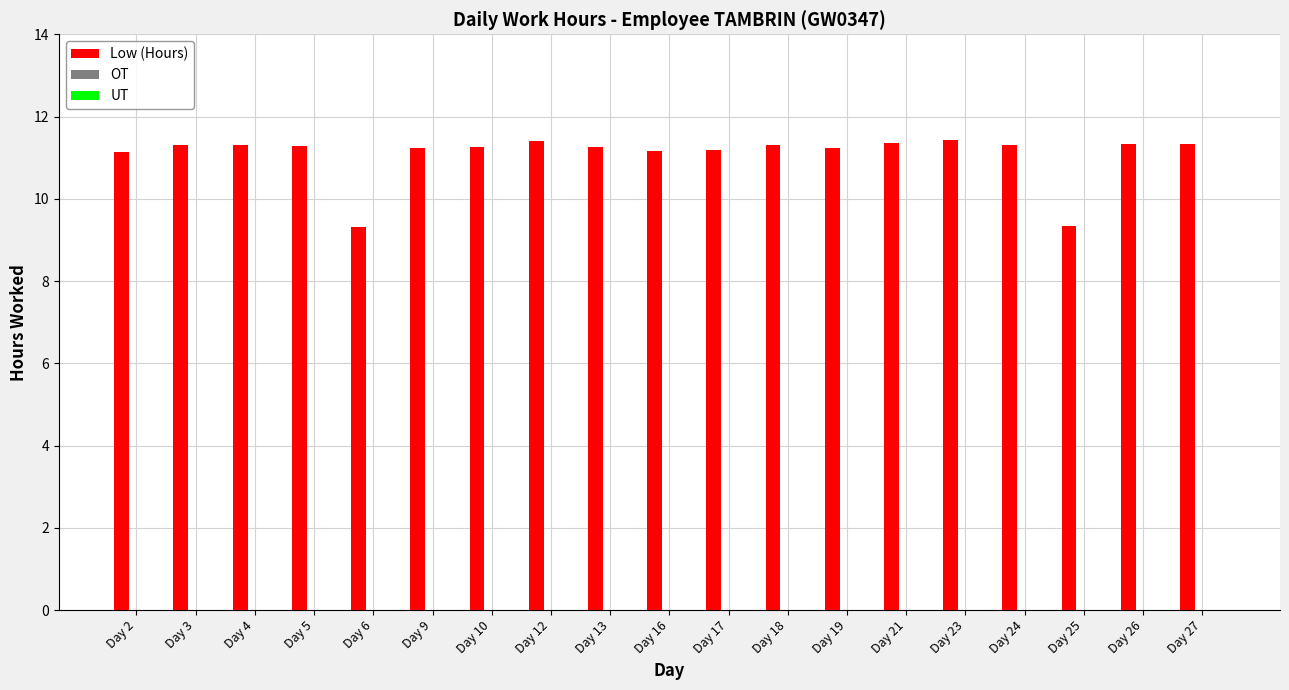

What is the minimum value shown in the chart?

9.3